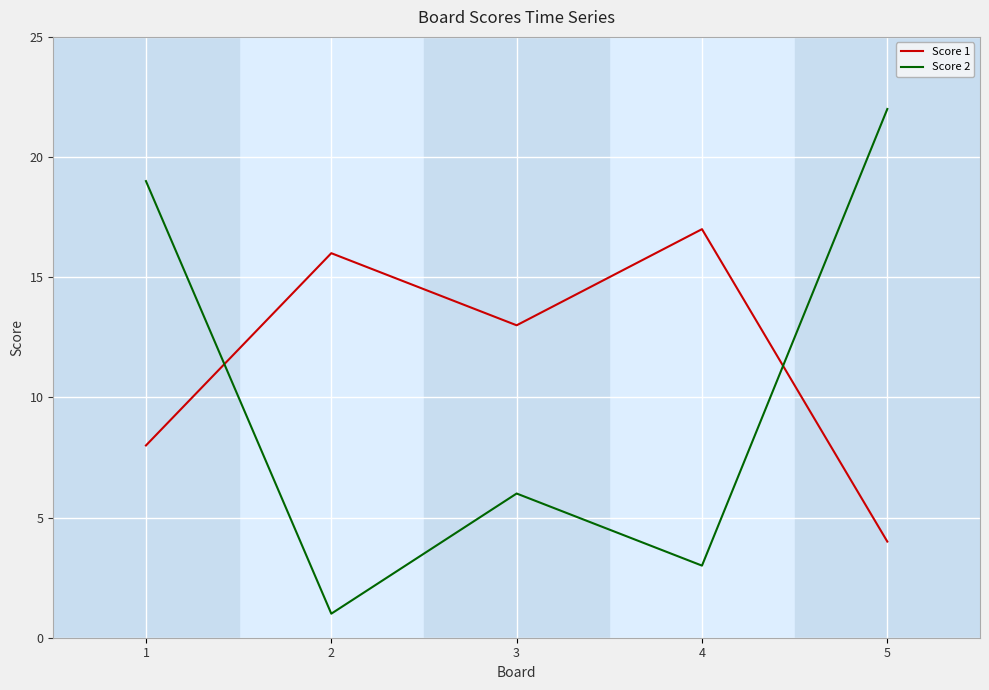

Where do Score 1 and Score 2 first cross each other?

1 and 2